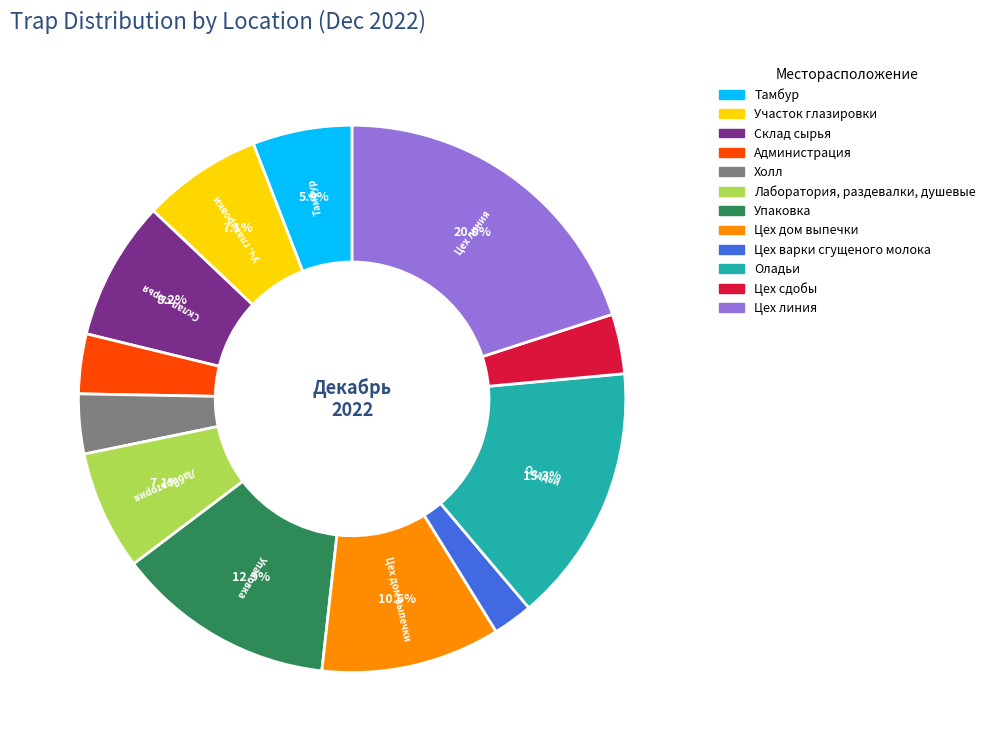

To the nearest percent, what percentage of the pie is Цех варки сгущеного молока?

2%